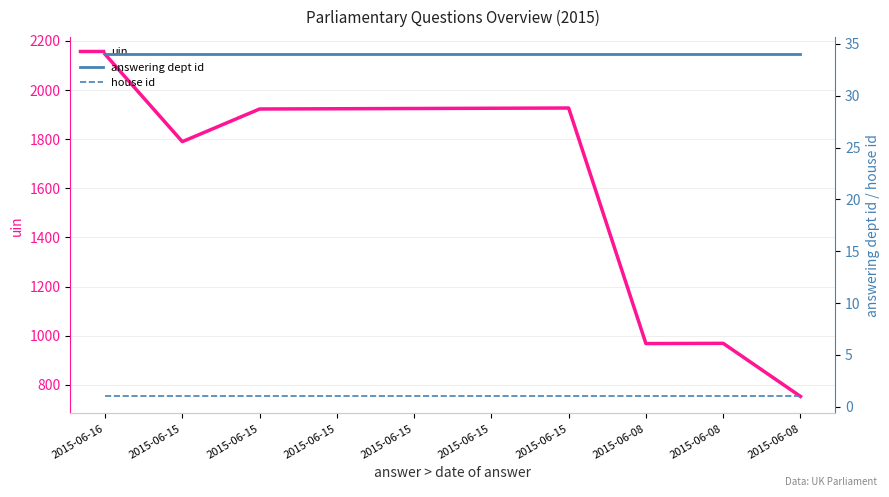

The value of house id at 2015-06-15 is 2. True or false?

False